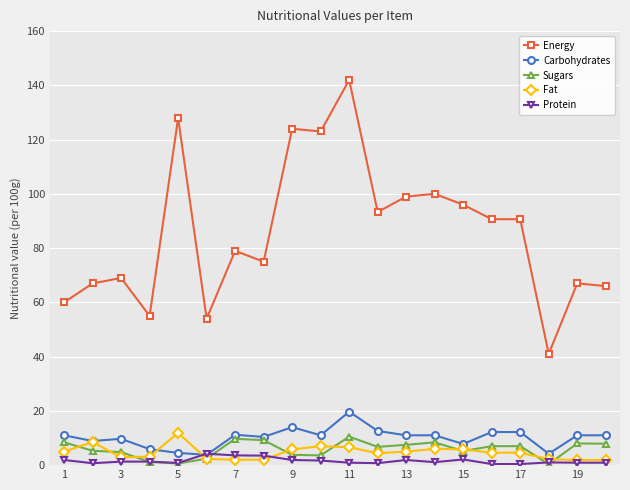

Does the chart have visible grid lines?

Yes